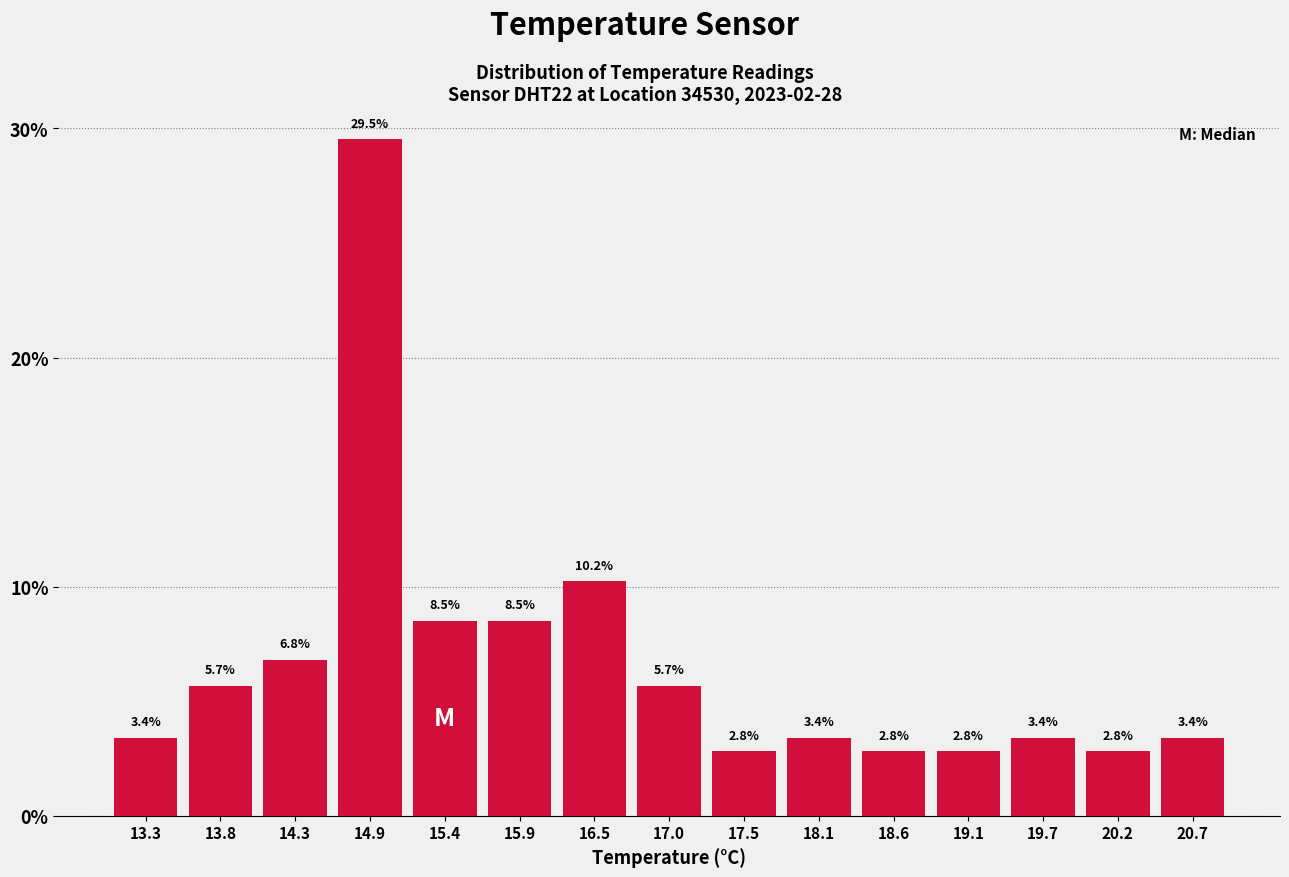

What is the height of the bar covering 15.7 to 16.2 on the x-axis? The bar edges are not printed on the chart, so give them approximately, as read against the axis.

8.5